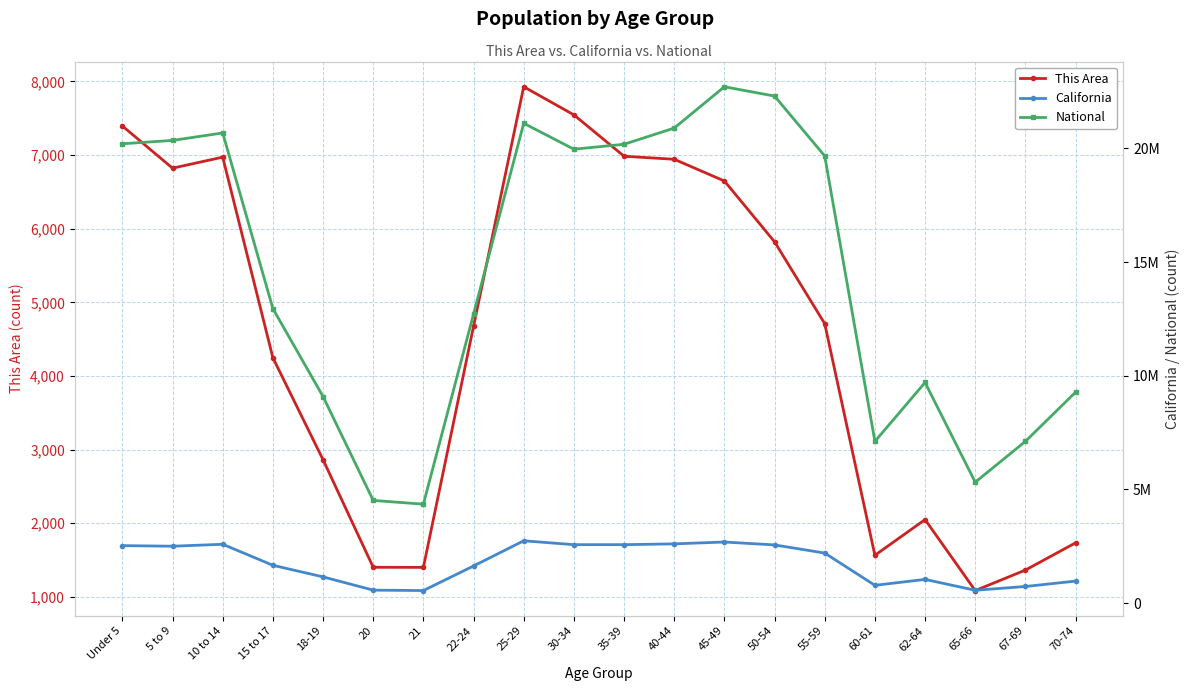

Which series changed the most between 22-24 and 55-59?

National